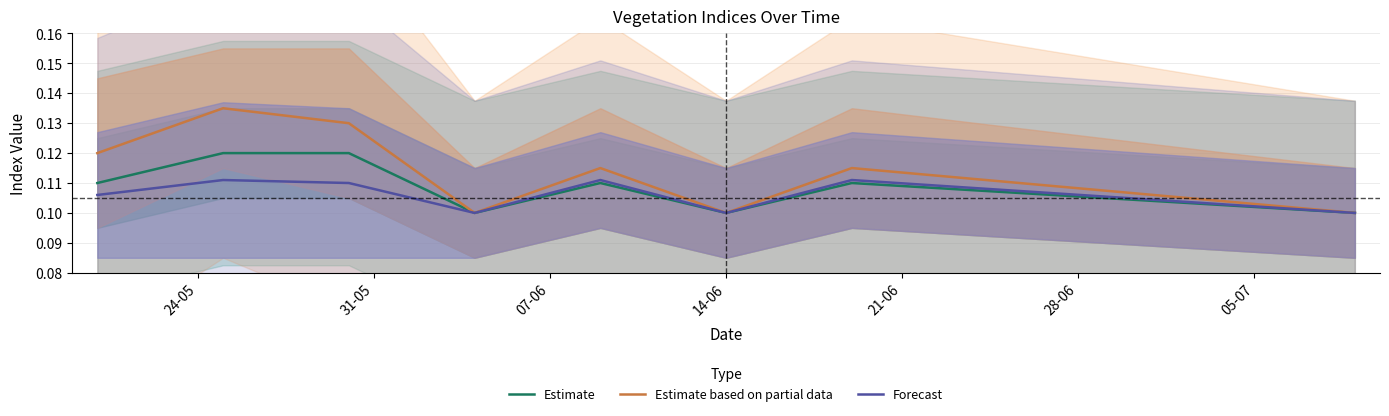

Count the number of data series in this chart.

3